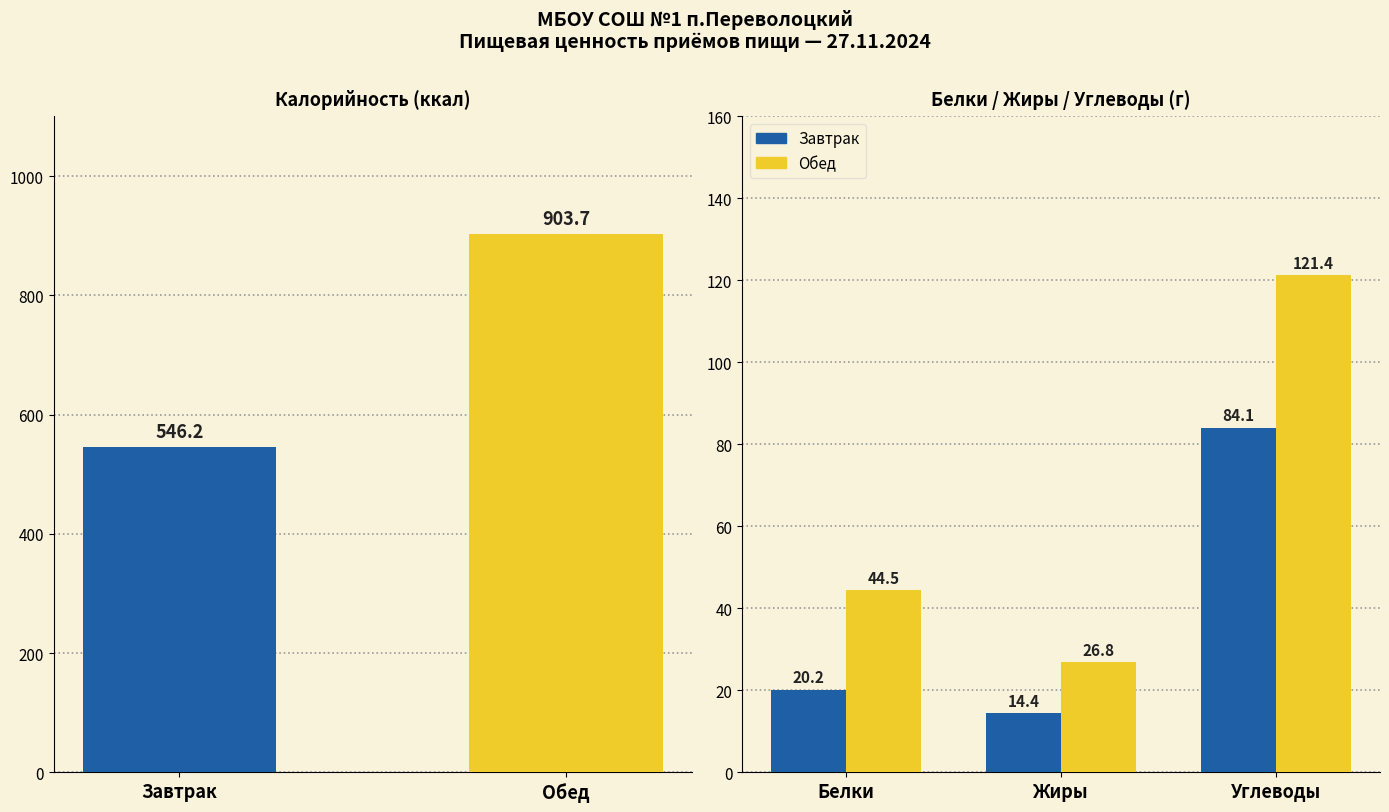

Is the value of Завтрак at Жиры greater than the value of Обед at Белки?

No